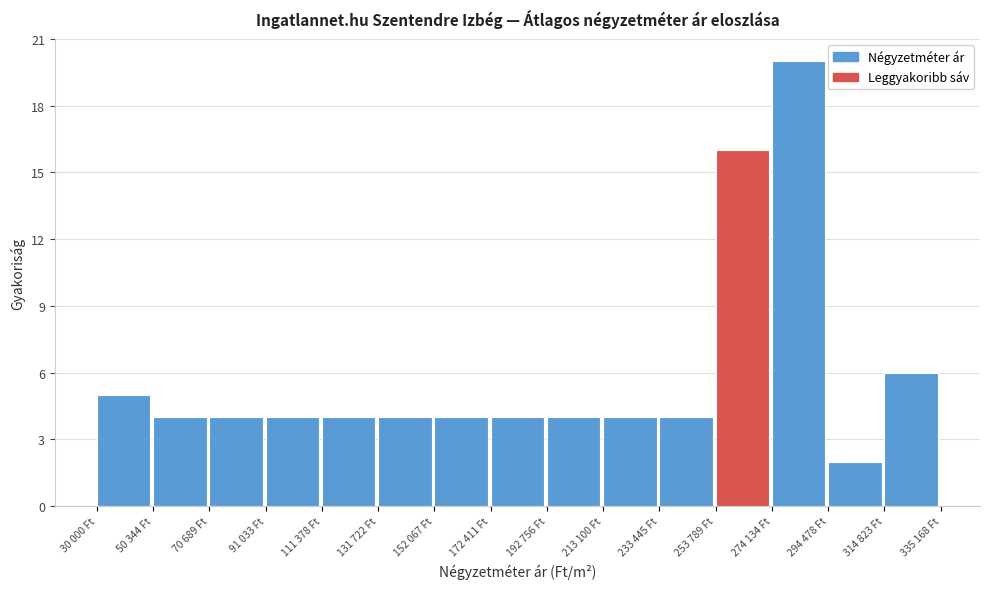

Reading left to right, extract all data points from this chart.

5	4	4	4	4	4	4	4	4	4	4	16	20	2	6